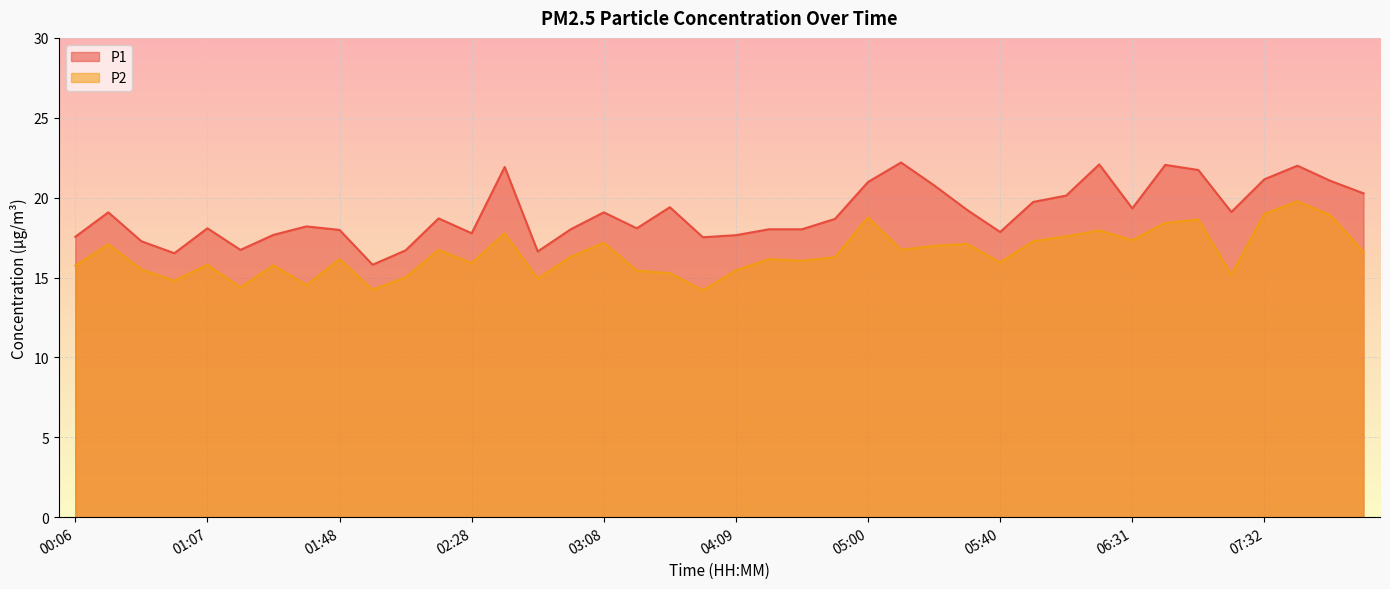

What is the greatest value displayed?

22.2